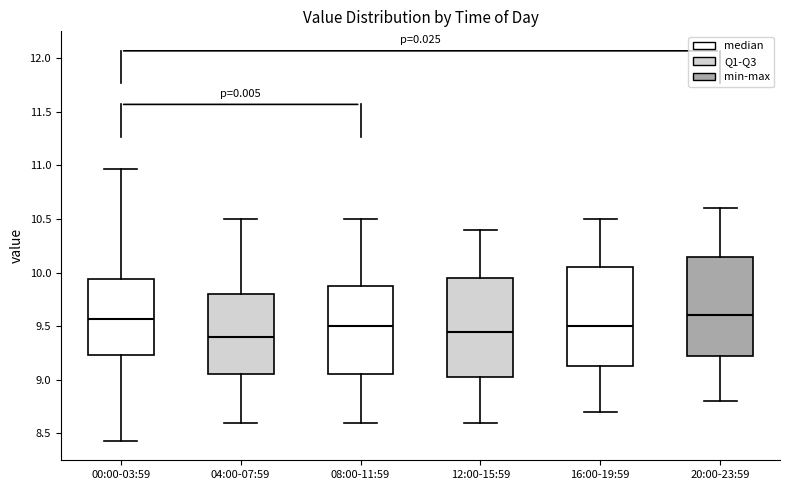

Reading left to right, read every box against the y-axis: the position of its median line, the range the box covers, and the ends of its whiskers. The values are not printed on the chart, so give them approximately, as read against the axis.

00:00-03:59: median 9.55, box 9.25 to 9.95, whiskers 8.45 to 10.95
04:00-07:59: median 9.40, box 9.05 to 9.80, whiskers 8.60 to 10.50
08:00-11:59: median 9.50, box 9.05 to 9.90, whiskers 8.60 to 10.50
12:00-15:59: median 9.45, box 9.05 to 9.95, whiskers 8.60 to 10.40
16:00-19:59: median 9.50, box 9.15 to 10.05, whiskers 8.70 to 10.50
20:00-23:59: median 9.60, box 9.25 to 10.15, whiskers 8.80 to 10.60